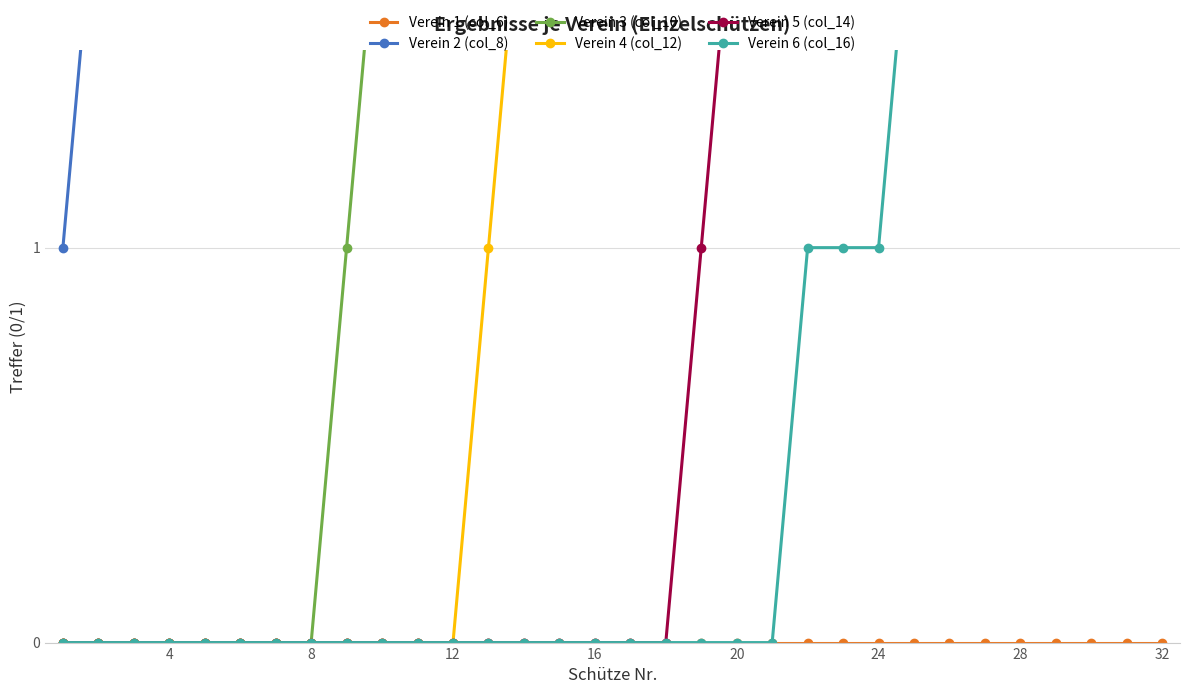

Reading left to right, extract all data points from this chart.

Verein 1 (col_6): 0	0	0	0	0	0	0	0	0	0	0	0	0	0	0	0	0	0	0	0	0	0	0	0	0	0	0	0	0	0	0	0
Verein 2 (col_8): 1	2	3	4	4	4	5	6	6	6	6	6	6	6	6	6	6	6	6	6	6	6	6	6	6	6	6	7	7	7	8	8
Verein 3 (col_10): 0	0	0	0	0	0	0	0	1	2	2	2	2	2	2	2	2	2	2	2	2	2	2	2	2	2	2	2	2	2	2	3
Verein 4 (col_12): 0	0	0	0	0	0	0	0	0	0	0	0	1	2	3	4	4	4	4	4	4	4	4	4	4	4	4	4	4	4	4	4
Verein 5 (col_14): 0	0	0	0	0	0	0	0	0	0	0	0	0	0	0	0	0	0	1	2	3	3	3	3	3	3	3	3	3	3	3	3
Verein 6 (col_16): 0	0	0	0	0	0	0	0	0	0	0	0	0	0	0	0	0	0	0	0	0	1	1	1	2	3	4	4	4	4	4	4